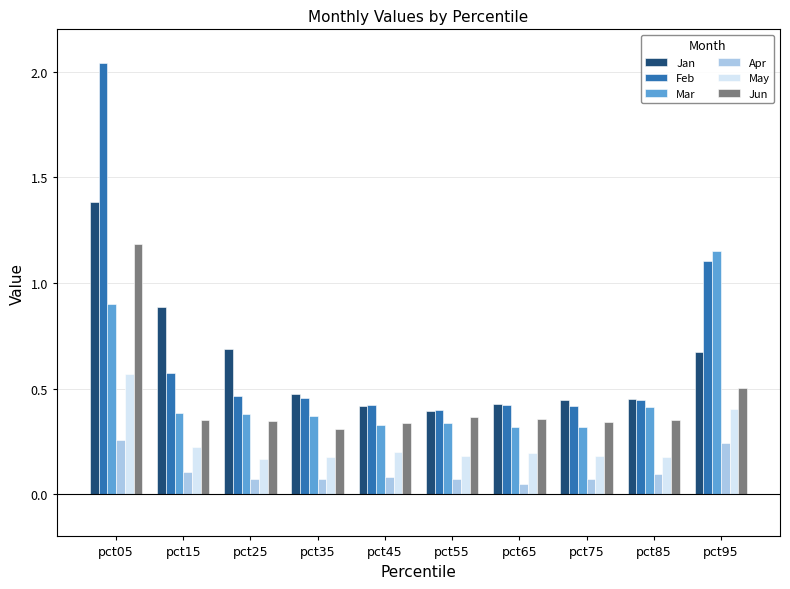

Which series has the largest range (max minus min)?

Feb